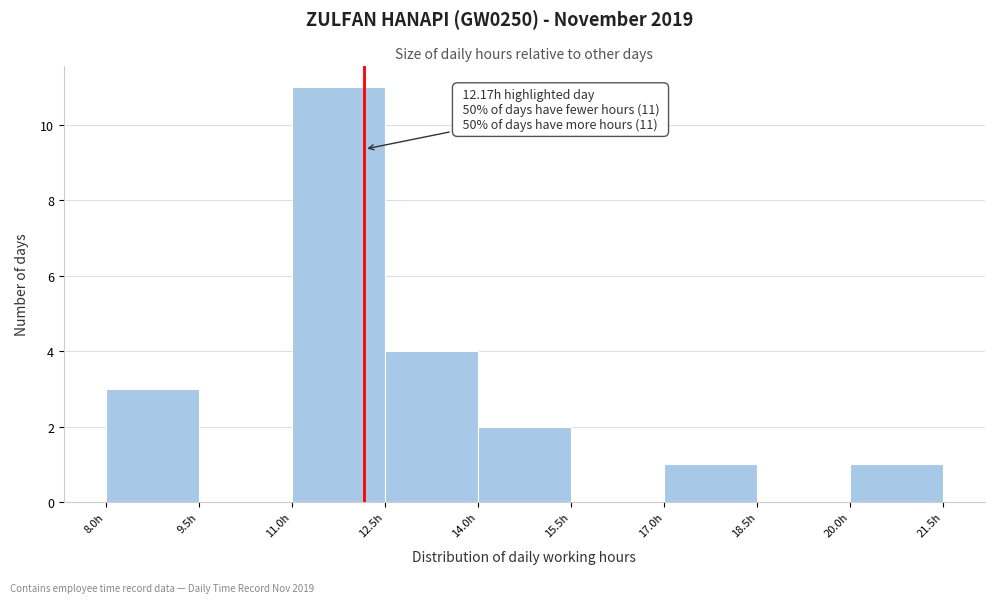

Over which range of the x-axis is the bar tallest?

11.0 to 12.5